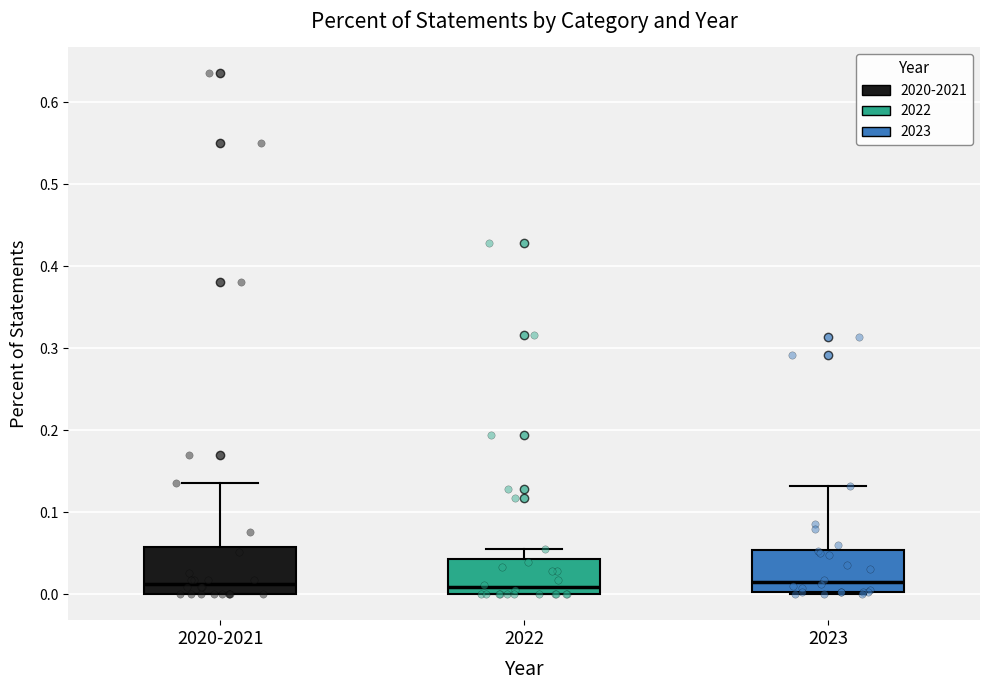

Where does the median line of the box for 2022 sit on the y-axis? The values are not printed on the chart, so give them approximately, as read against the axis.

0.01